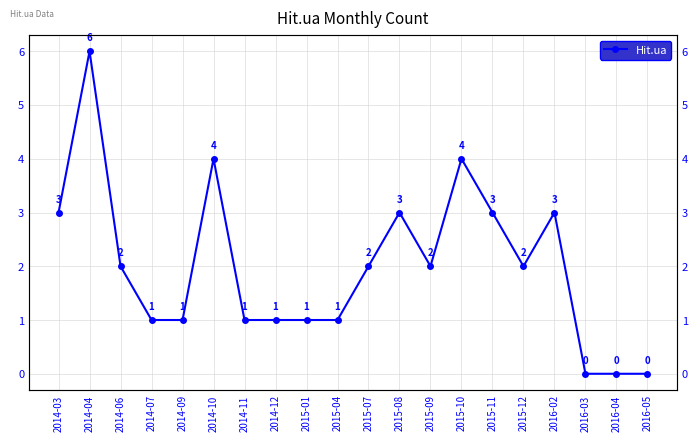

Is it true that the value at 2016-05 is 0?

True